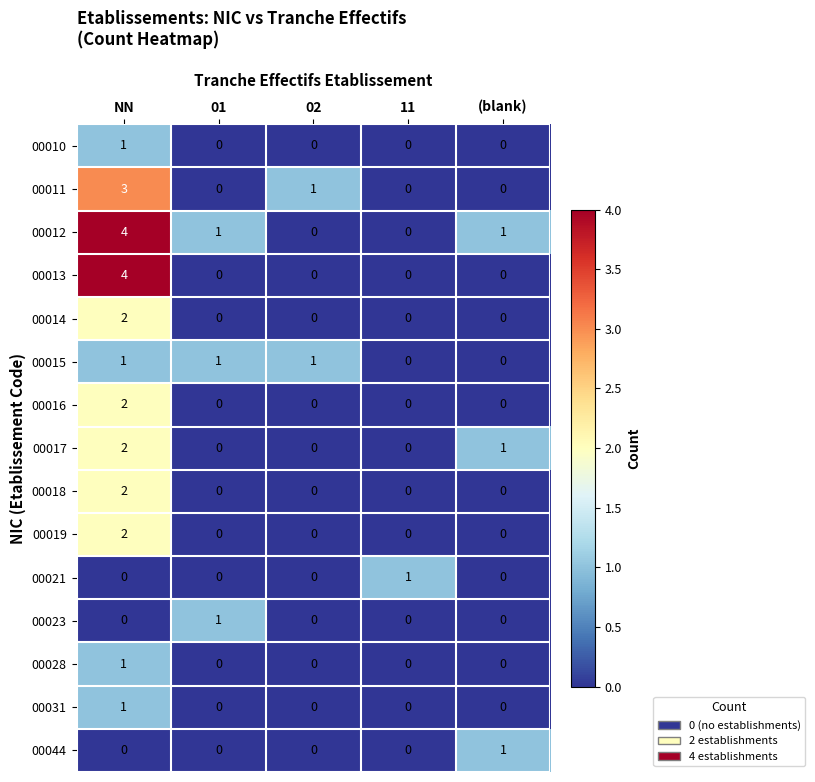

At which label does 00012 first exceed 1?

NN